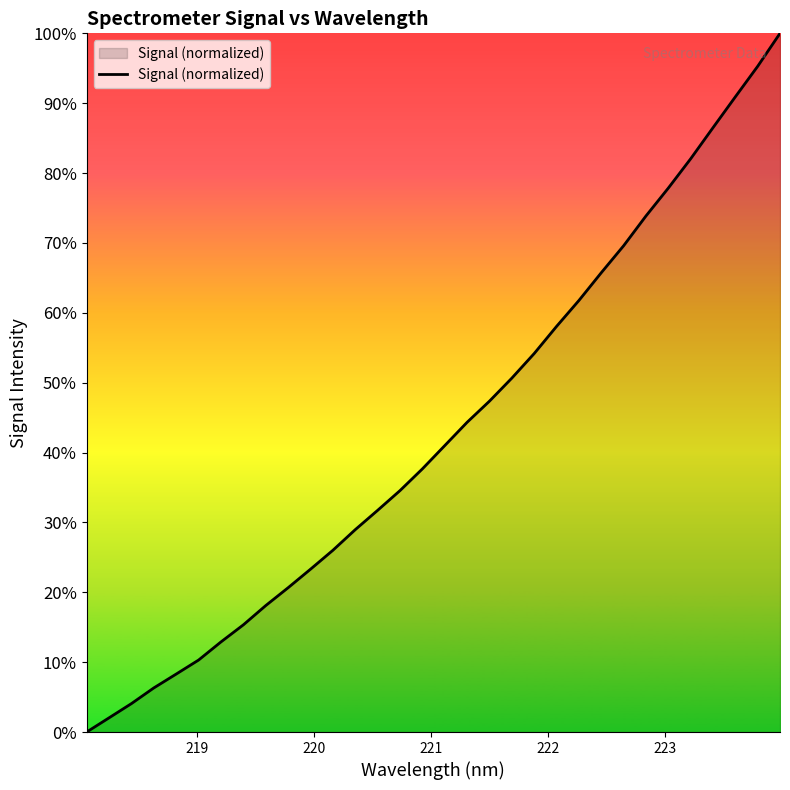

Reading right to left, list all the values displayed in this chart.

100.0	95.3	90.9	86.5	82.0	77.9	73.9	69.6	65.7	61.8	58.1	54.2	50.7	47.4	44.3	41.0	37.7	34.6	31.7	29.0	26.0	23.3	20.7	18.1	15.3	12.9	10.3	8.3	6.3	4.1	2.0	0.0